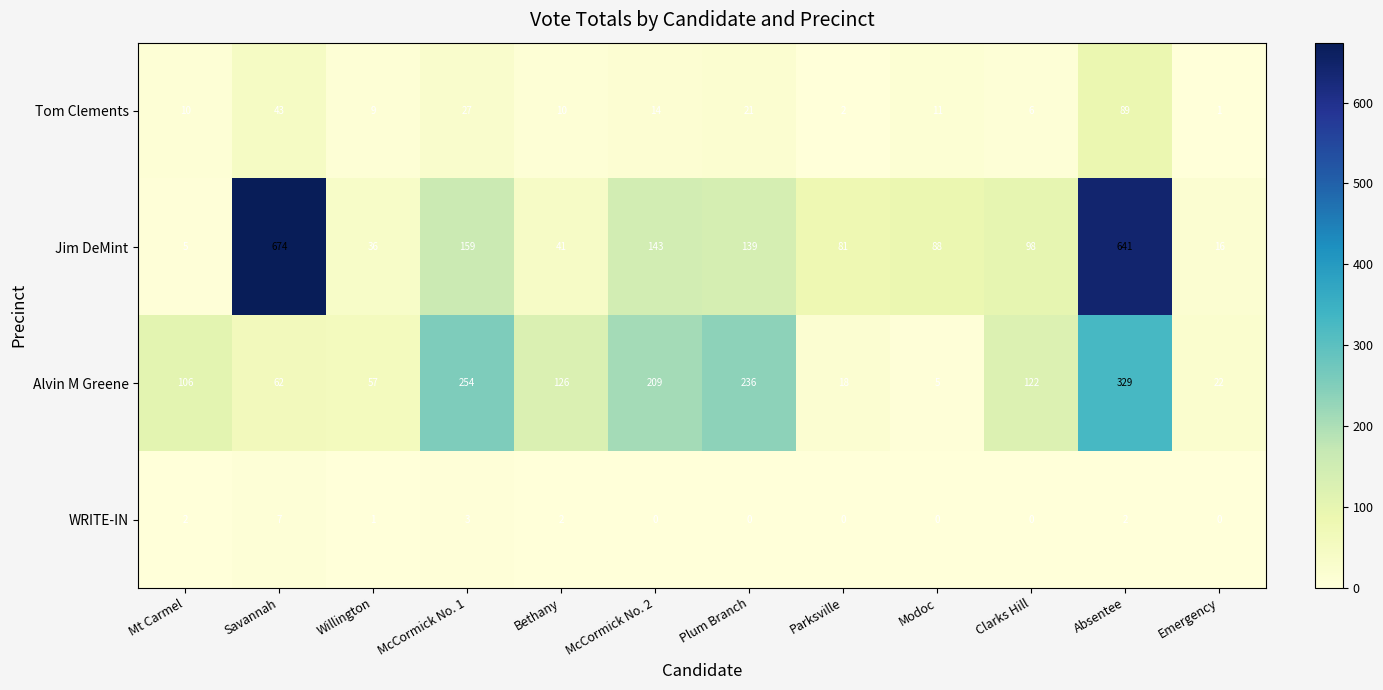

At which category is the sum across all series the highest?

Absentee